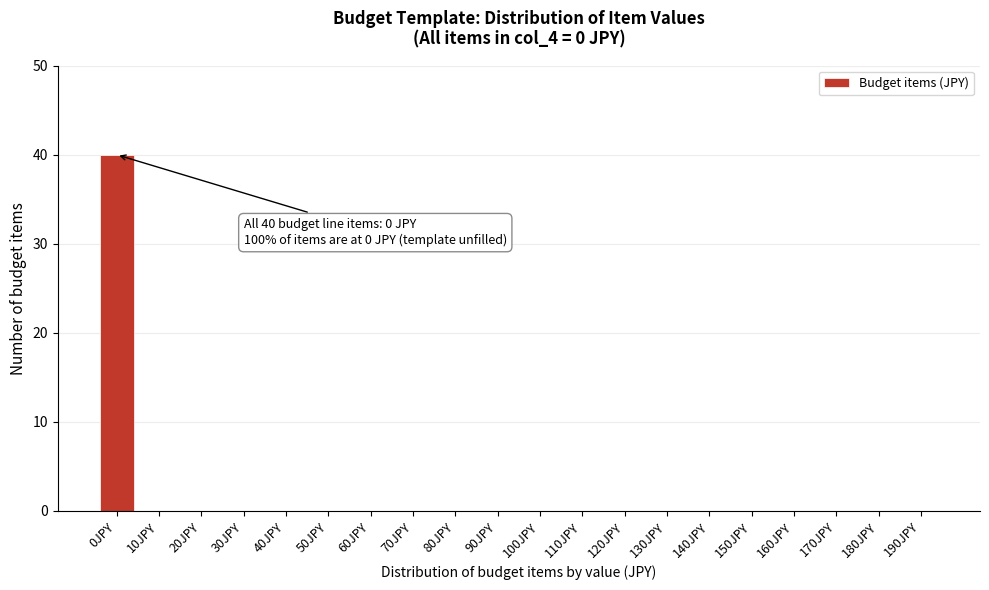

Reading left to right, what are all the values shown in this chart?

0JPY=40	10JPY=0	20JPY=0	30JPY=0	40JPY=0	50JPY=0	60JPY=0	70JPY=0	80JPY=0	90JPY=0	100JPY=0	110JPY=0	120JPY=0	130JPY=0	140JPY=0	150JPY=0	160JPY=0	170JPY=0	180JPY=0	190JPY=0